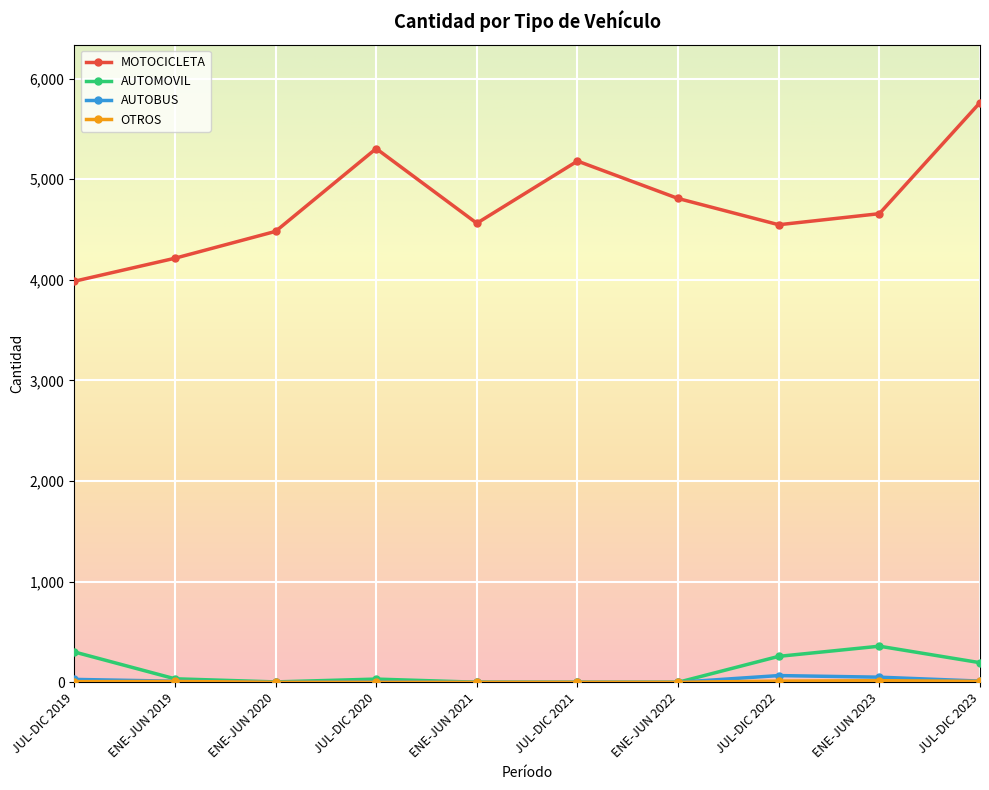

What is the difference between the AUTOMOVIL values at ENE-JUN 2020 and JUL-DIC 2022?

254